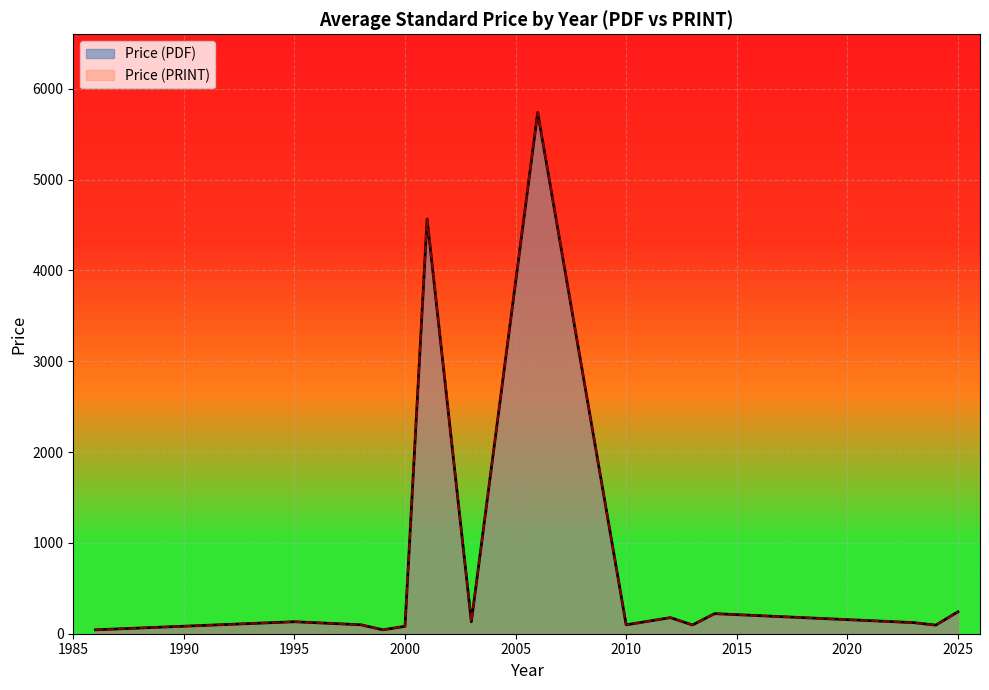

What is the difference between the Price (PRINT) values at 2024 and 2010?

4.4